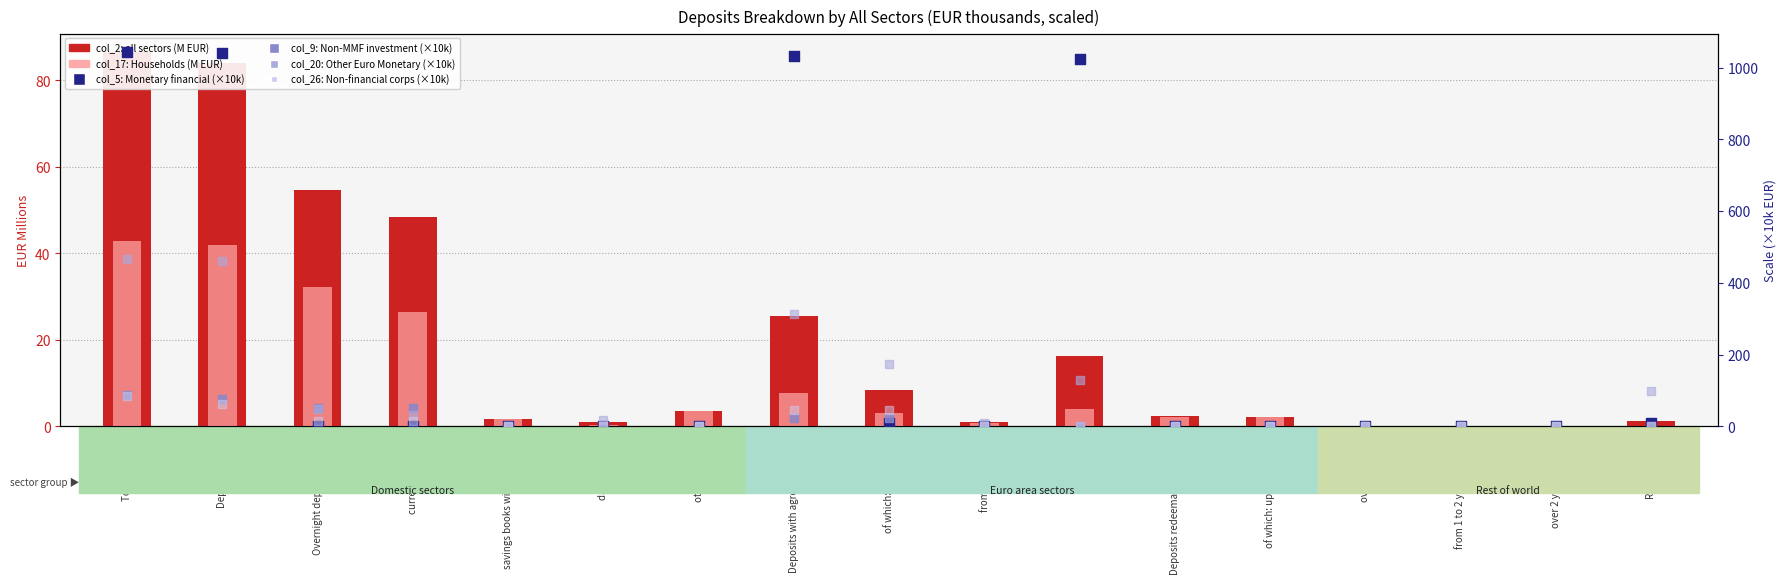

What is the total value across all series at of which: up to 3 months?

5.0